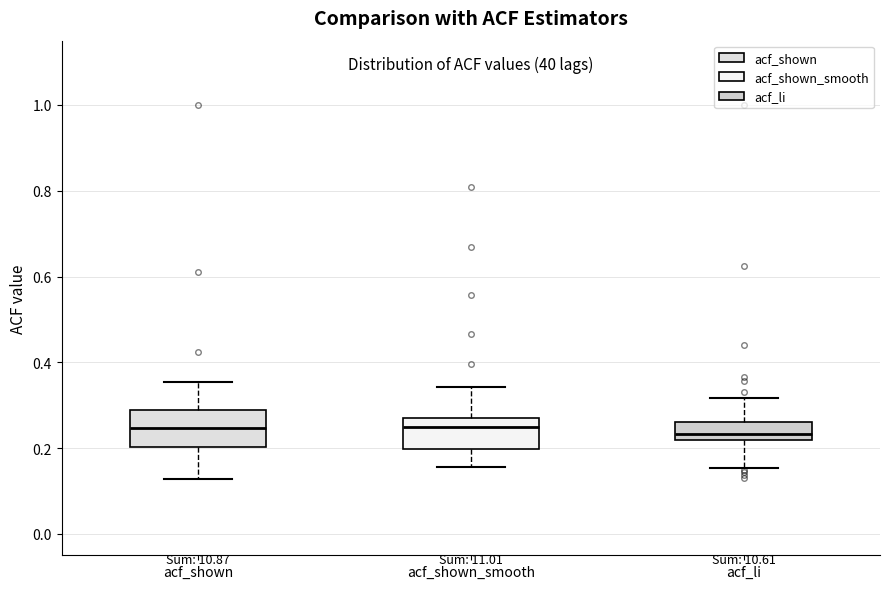

Reading left to right, transcribe this box plot: for each box, give where its median line is, the range the box spans, and where its two whiskers end, as read against the y-axis. The values are not printed on the chart, so give them approximately, as read against the axis.

acf_shown: median 0.24, box 0.20 to 0.28, whiskers 0.12 to 0.36
acf_shown_smooth: median 0.24, box 0.20 to 0.28, whiskers 0.16 to 0.34
acf_li: median 0.24, box 0.22 to 0.26, whiskers 0.16 to 0.32